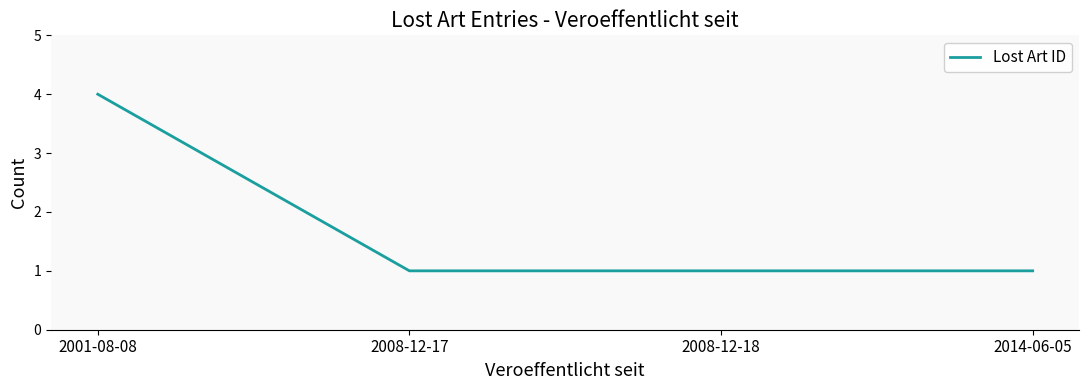

What is the maximum value shown in the chart?

4